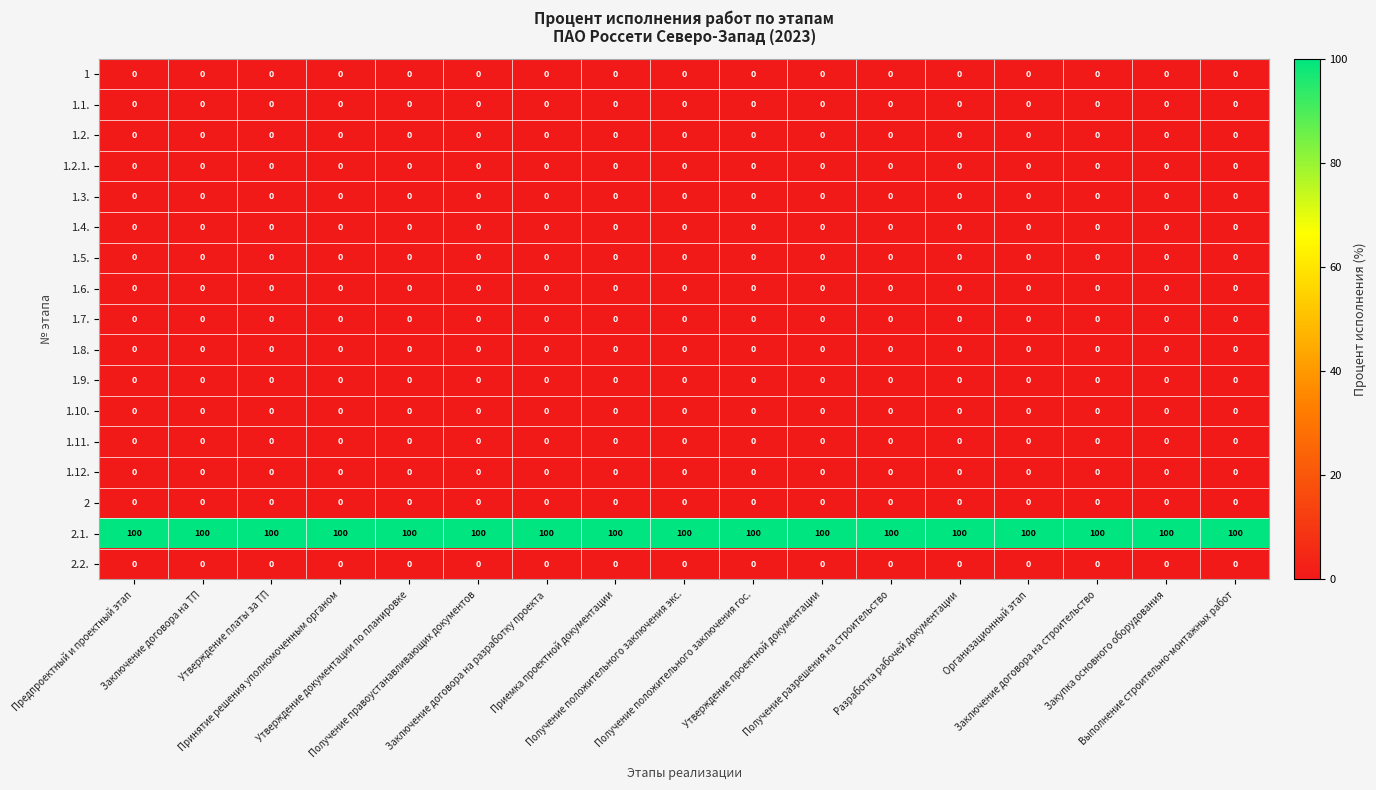

Which series has the largest total across all categories?

2.1.